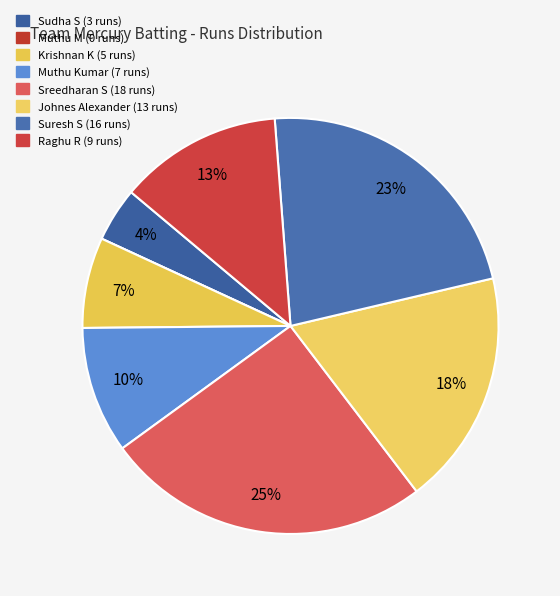

Is it true that Muthu M is 0% of the pie?

True